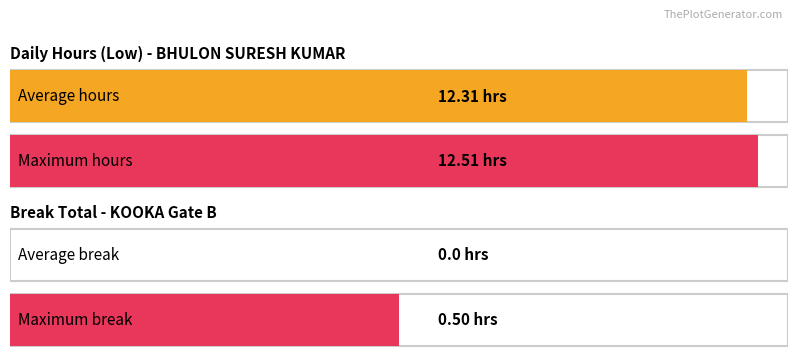

Which series has the largest total across all categories?

Low